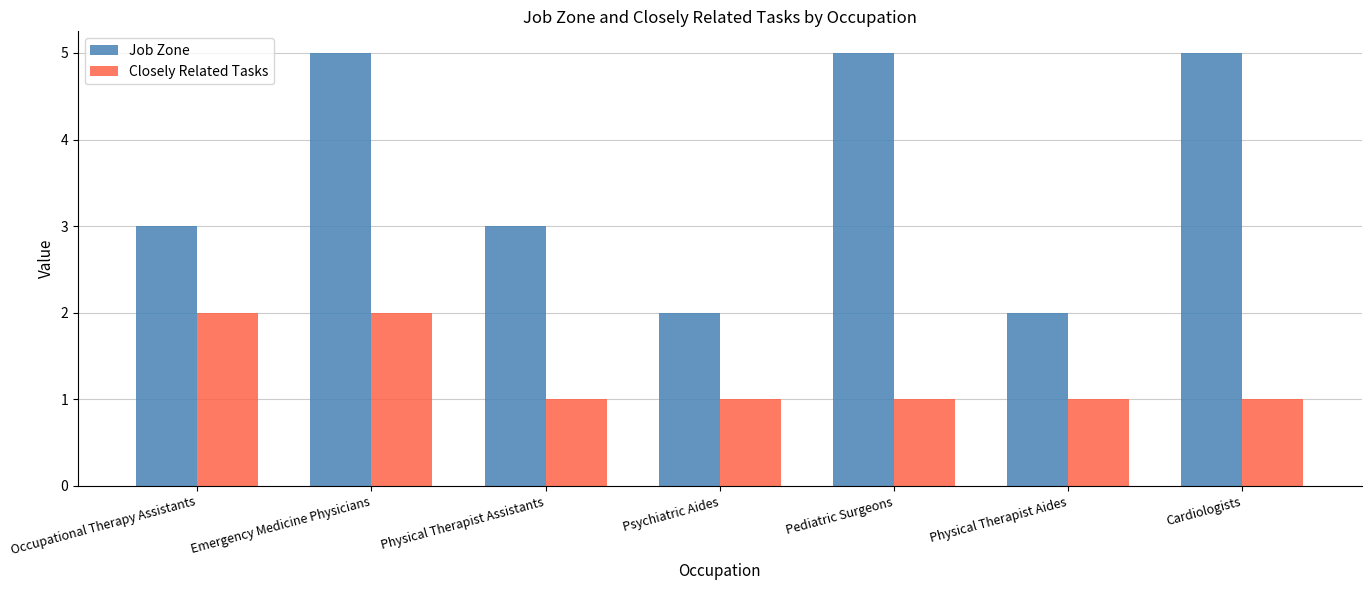

What is the sum of all Closely Related Tasks values?

9